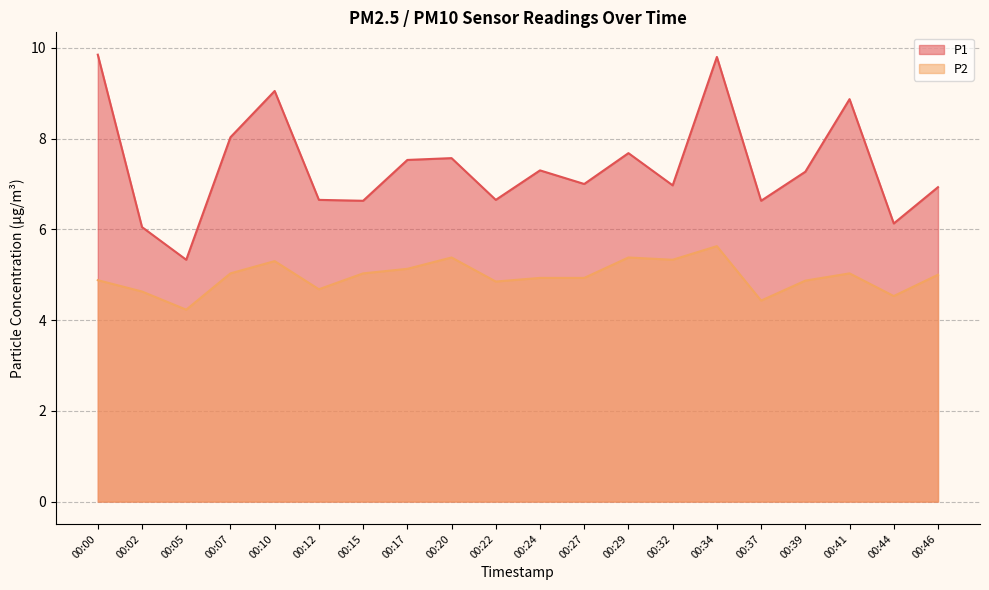

True or false: P2 has a value of 4.9 at 00:24.

True